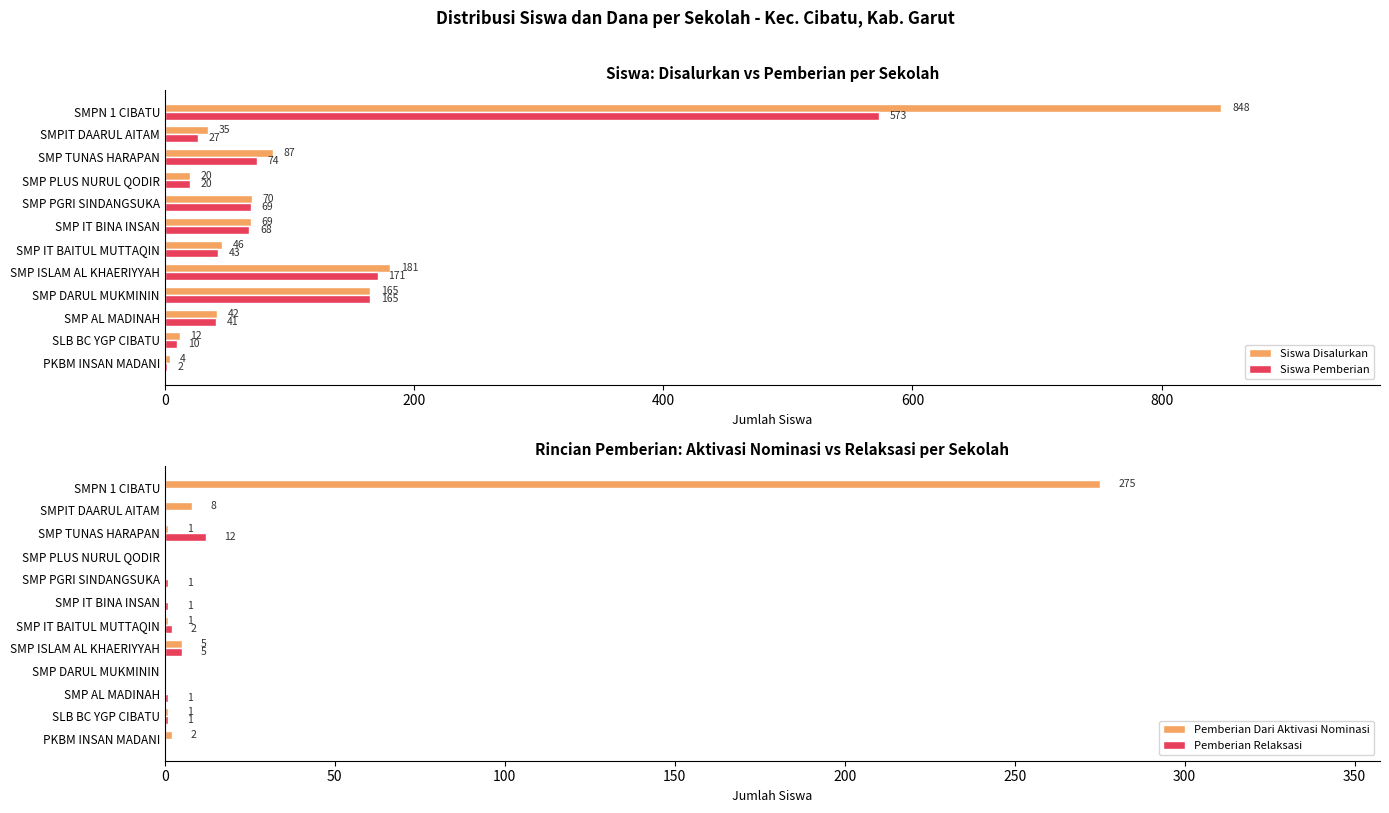

At which label is Siswa Disalurkan closest to 426?

SMP ISLAM AL KHAERIYYAH